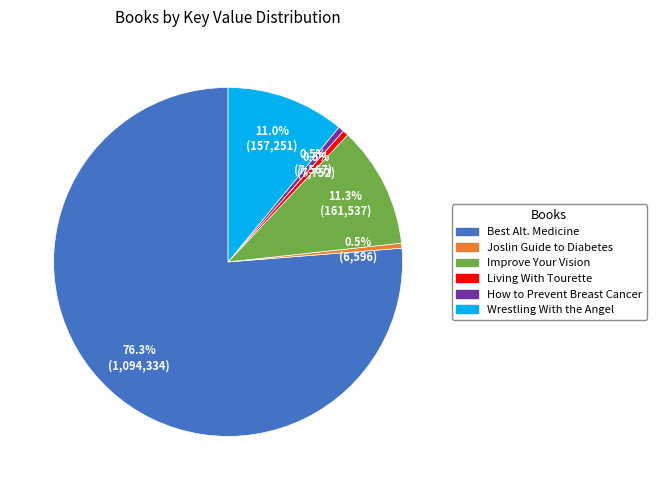

Which slice is the largest?

Best Alt. Medicine